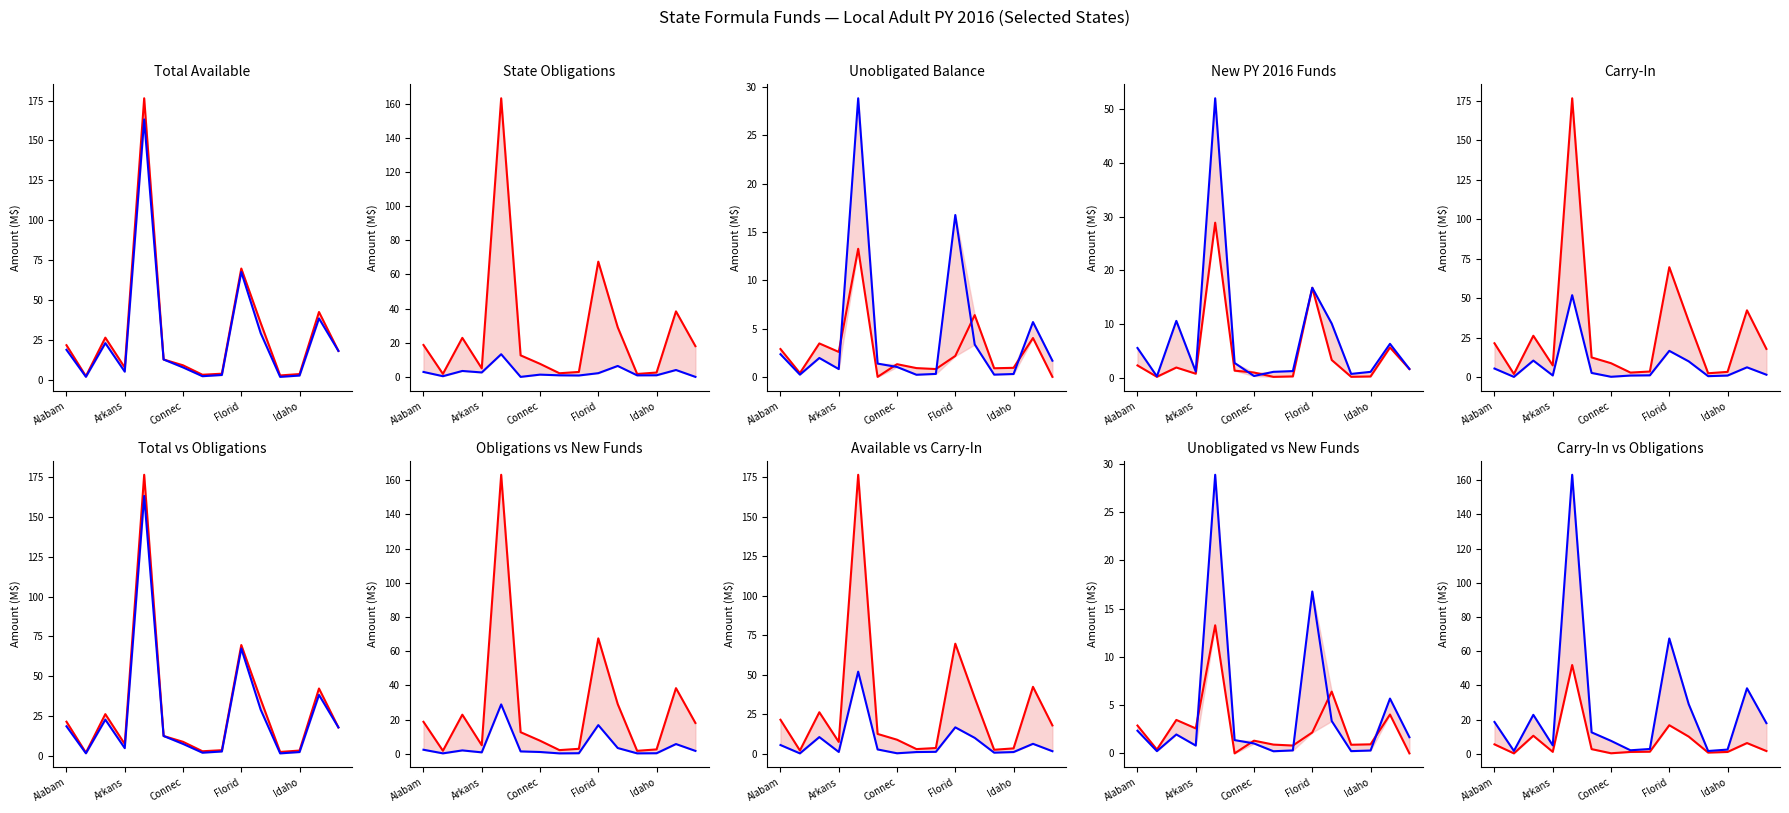

Is this an area chart (filled region under the line)?

No